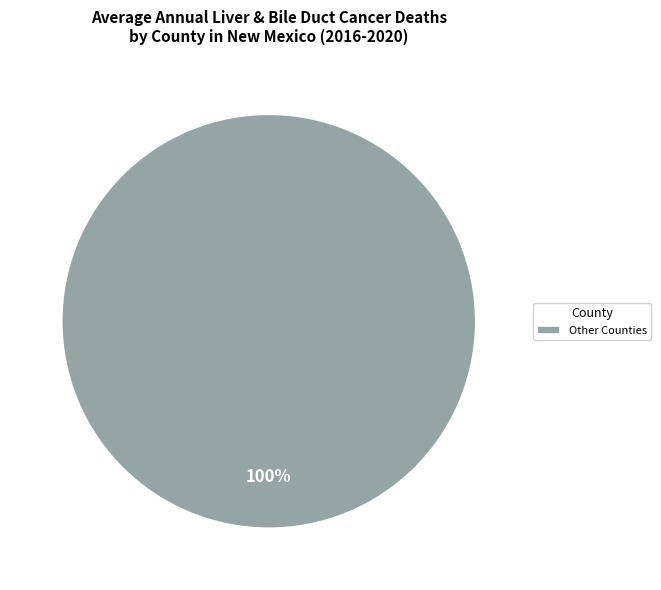

Does any single category account for the majority?

Yes